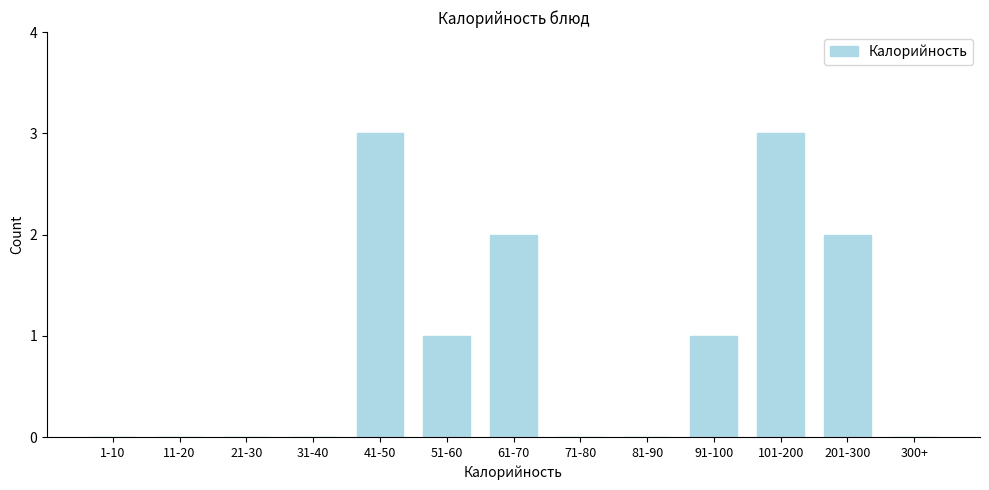

Reading left to right, transcribe all the data shown in this chart.

1-10=0	11-20=0	21-30=0	31-40=0	41-50=3	51-60=1	61-70=2	71-80=0	81-90=0	91-100=1	101-200=3	201-300=2	300+=0